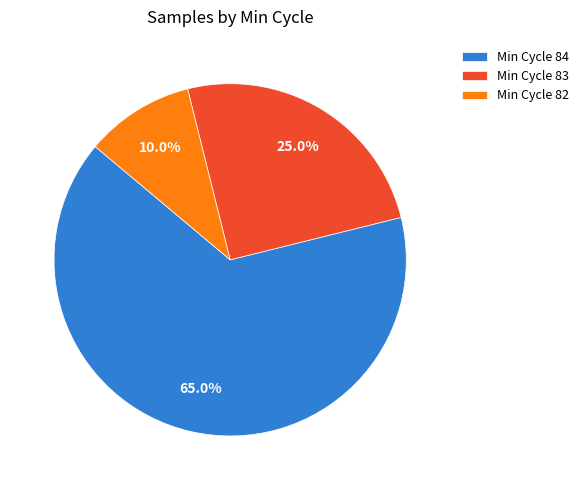

To the nearest percent, what is the average slice percentage?

33%